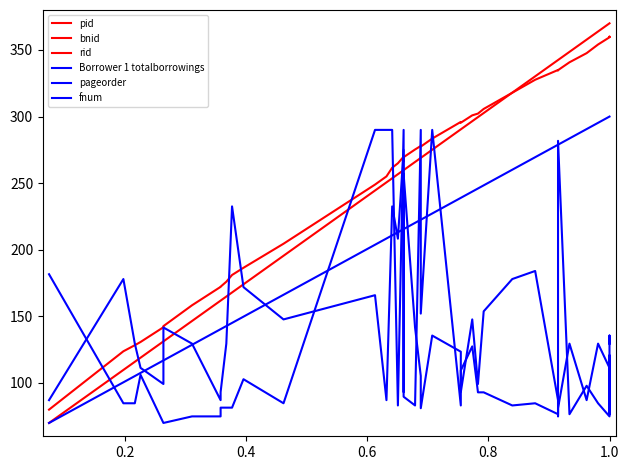

At how many categories does at least one series exceed 142?

37